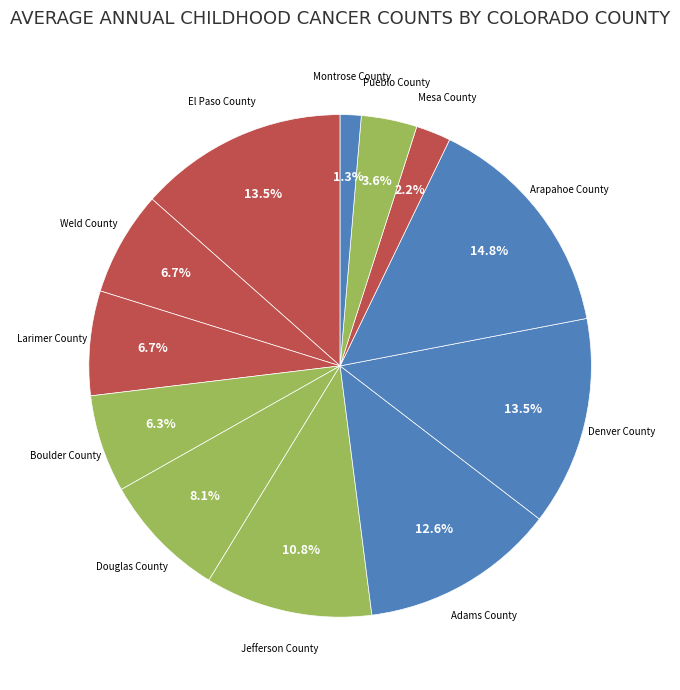

Count the number of slices in the pie.

12